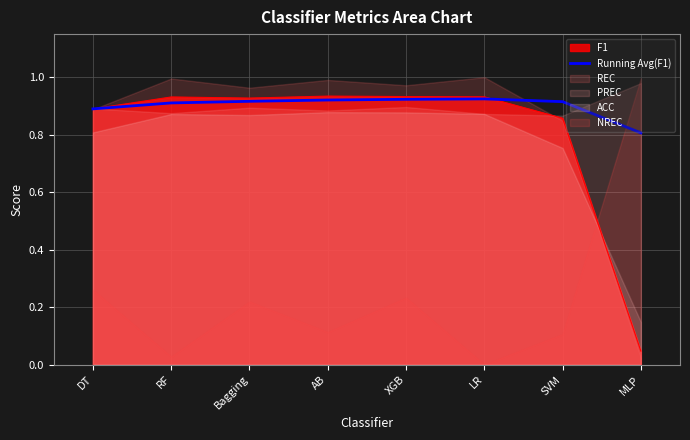

At which category does the data reach its first local peak?

LR